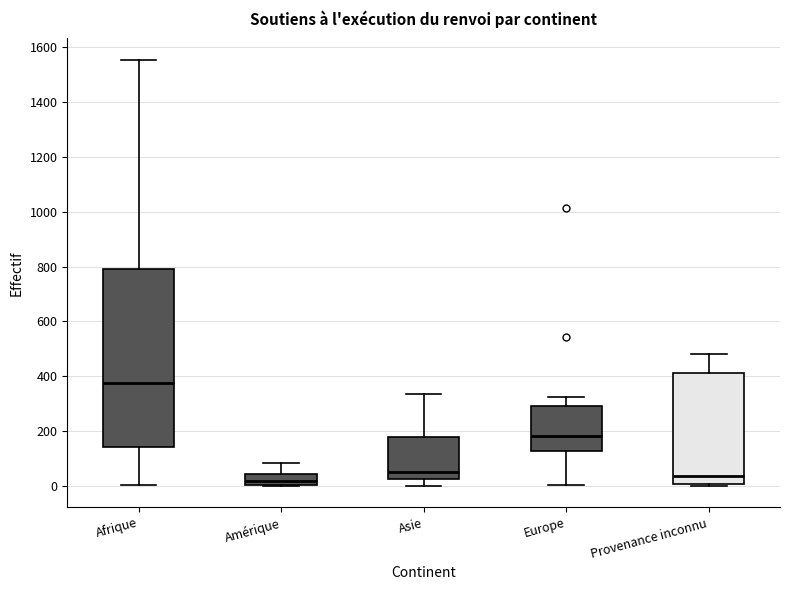

Which box's median line is the highest?

Afrique